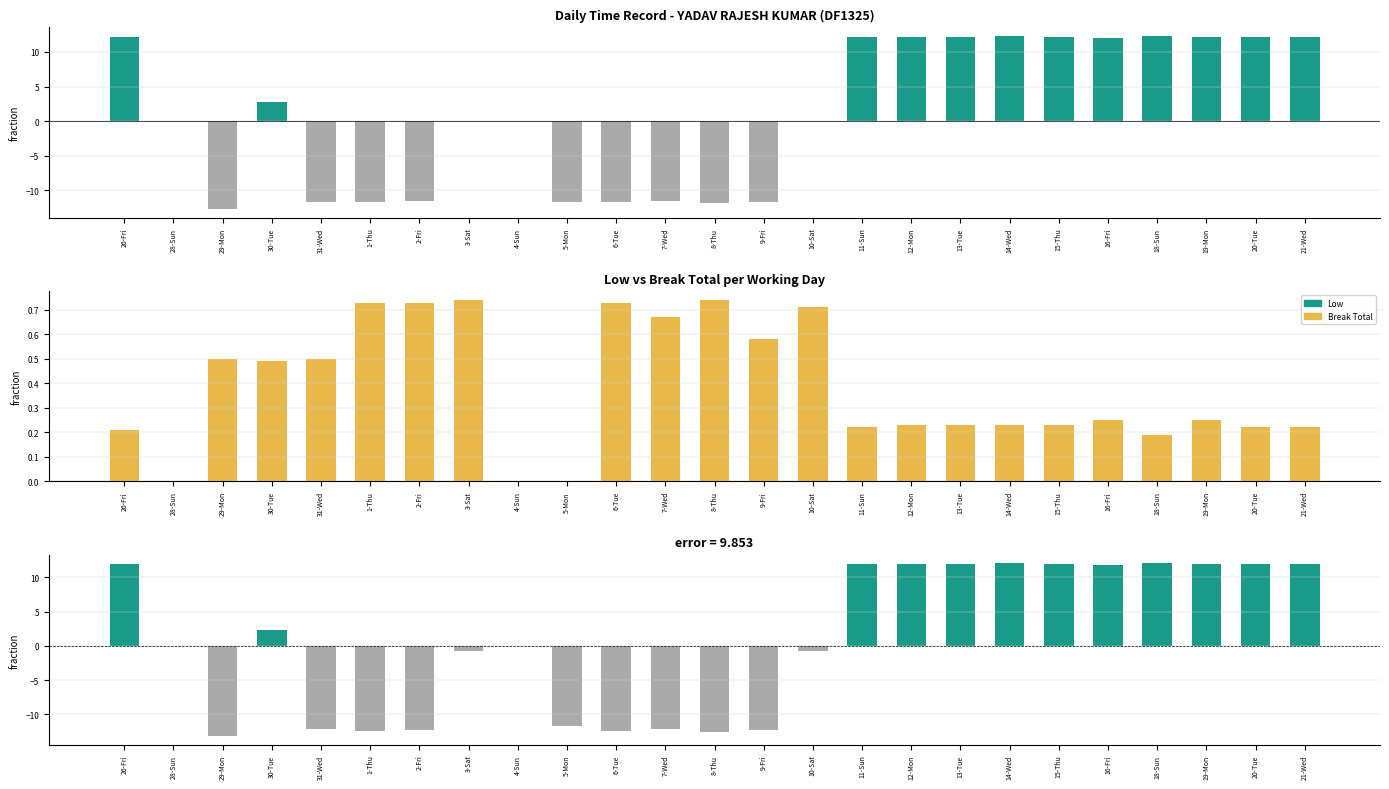

What is the average value of the Low series?

1.2